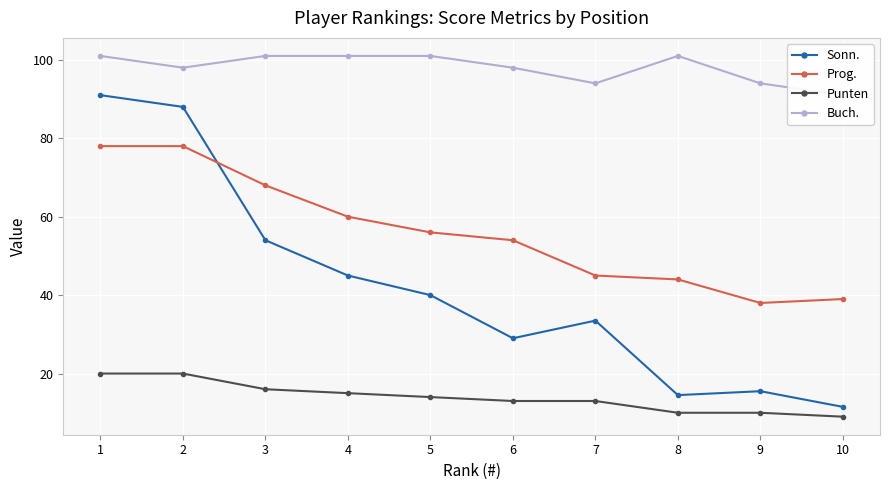

True or false: Sonn. has a value of 91.0 at 1.

True